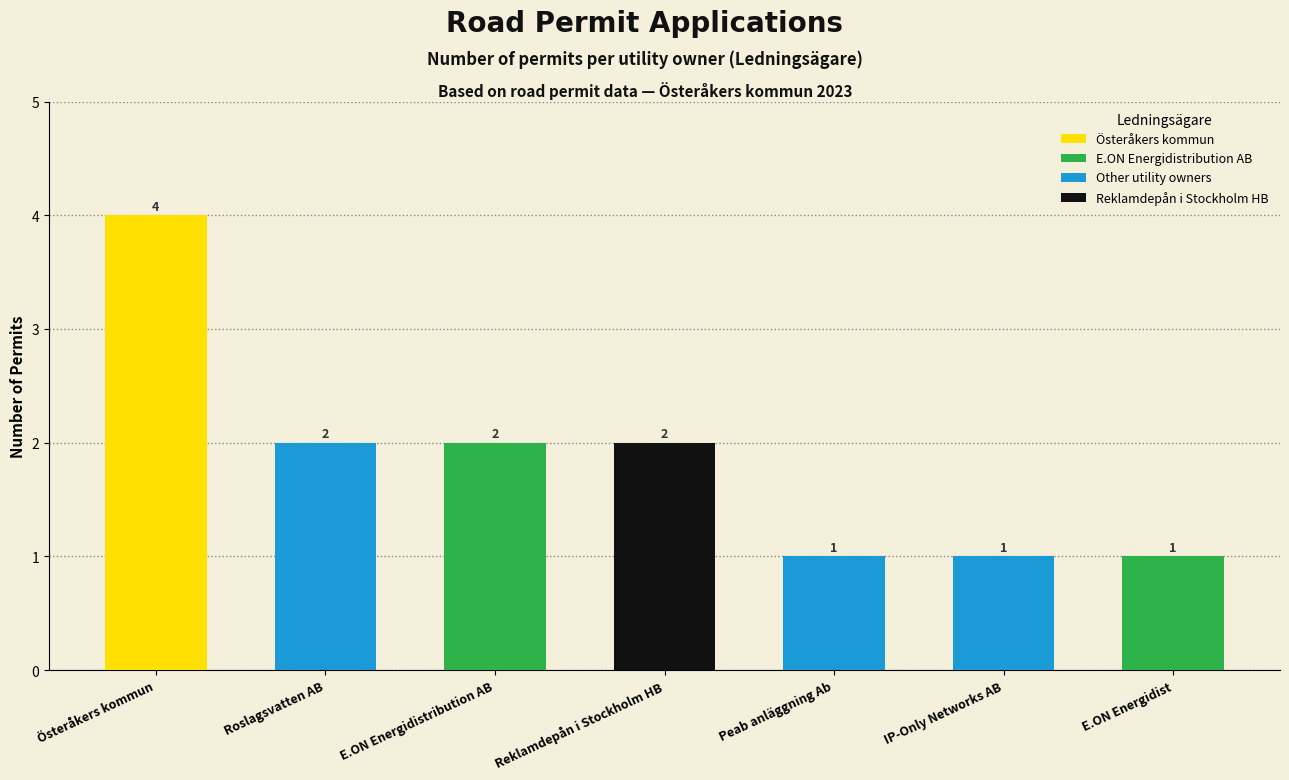

Is it true that the value at E.ON Energidistribution AB is 2?

True